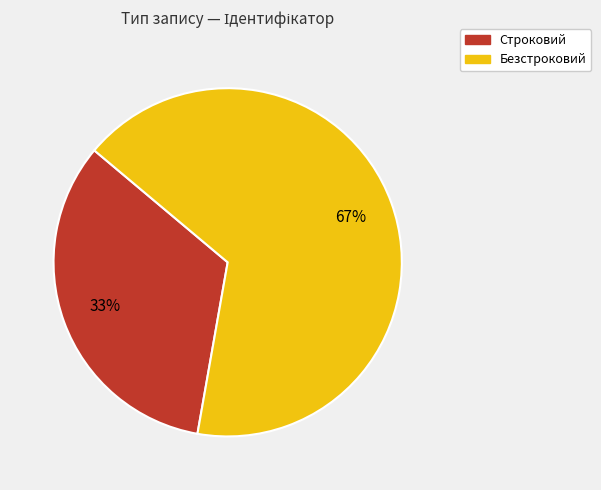

What is the majority slice?

Безстроковий